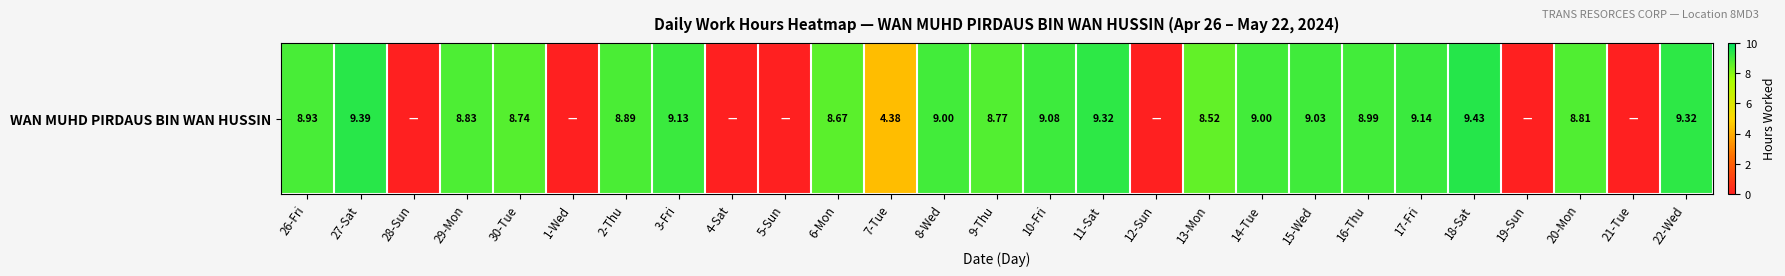

How many positive values are there?

20